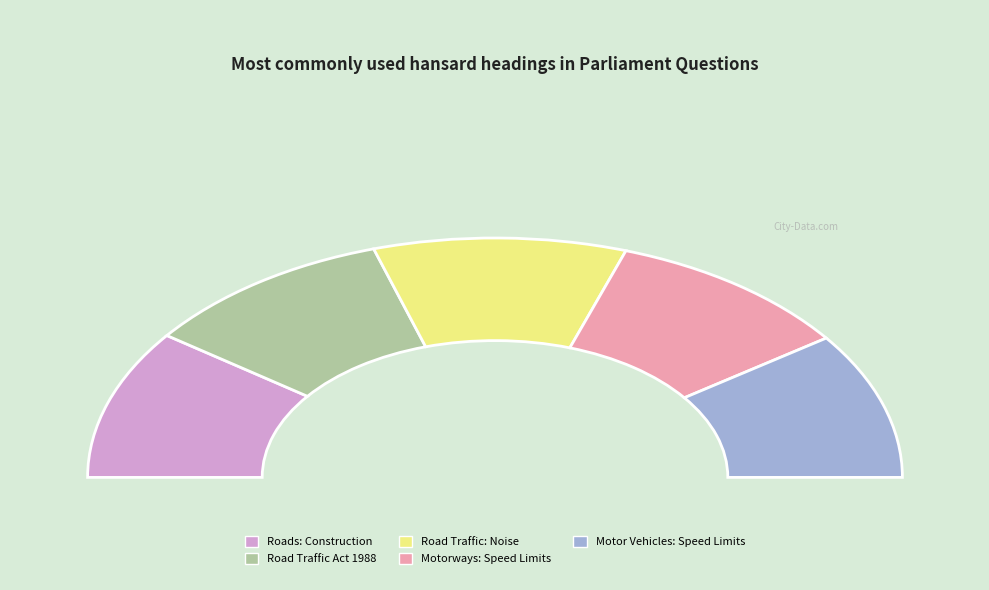

Combined, do Road Traffic: Noise and Motor Vehicles: Speed Limits account for over 50%?

No